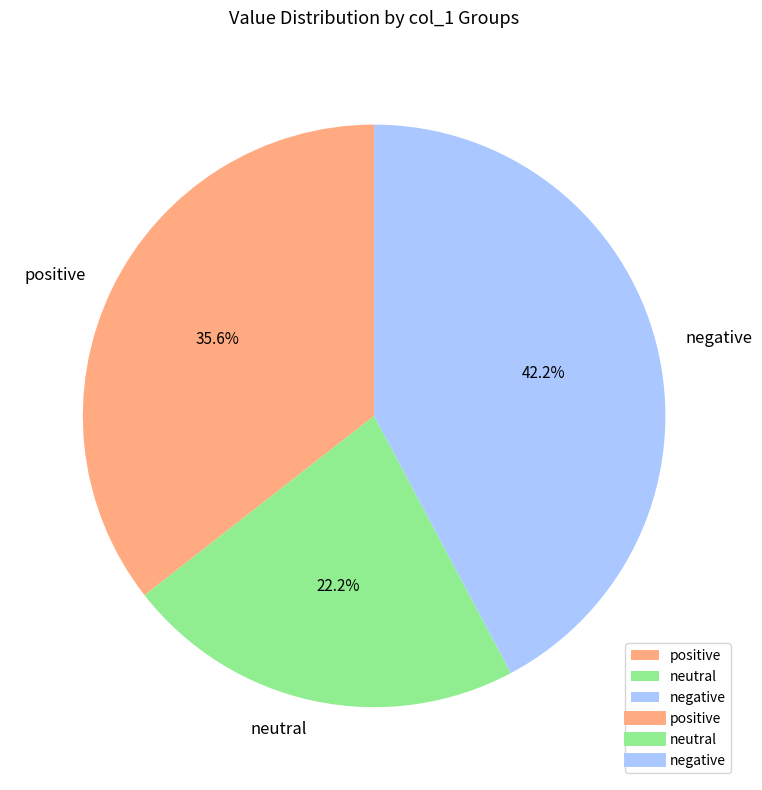

Rank the categories by value from highest to lowest.

negative, positive, neutral